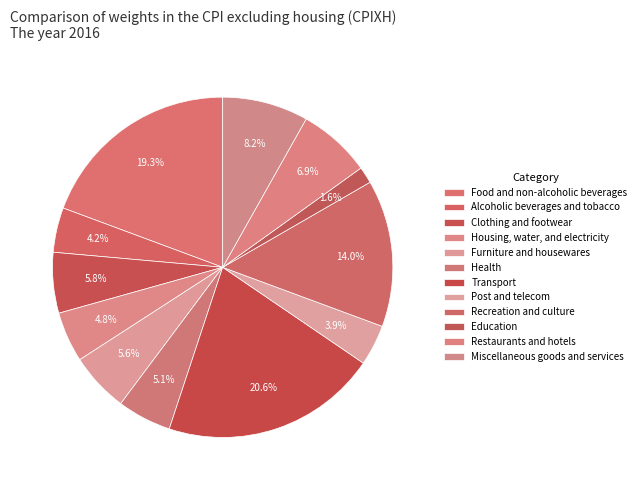

What is the ratio of the value at Miscellaneous goods and services to the value at Furniture and housewares?

1.4